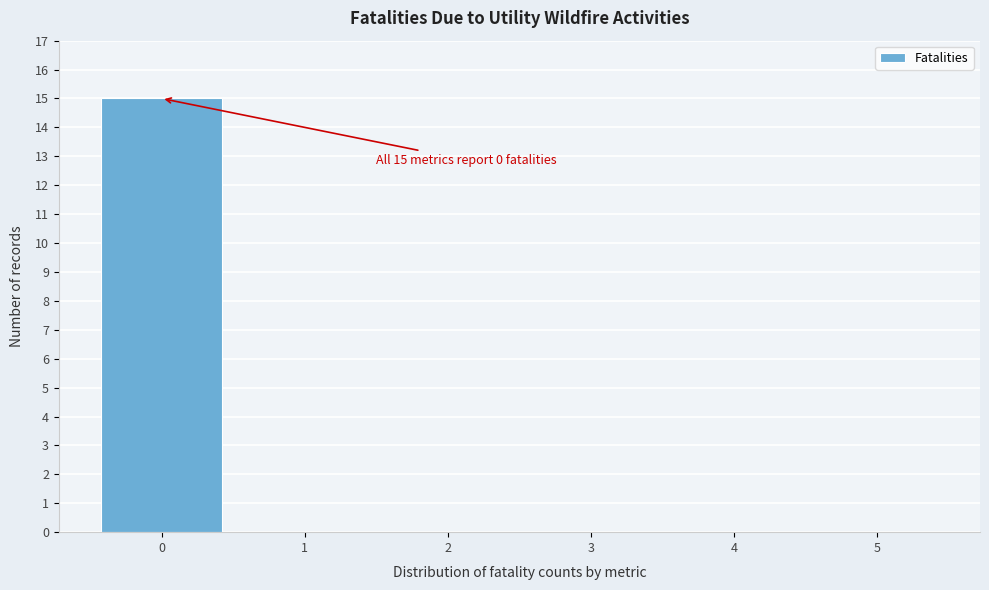

Over which range of the x-axis is the bar tallest?

-0.5 to 0.5